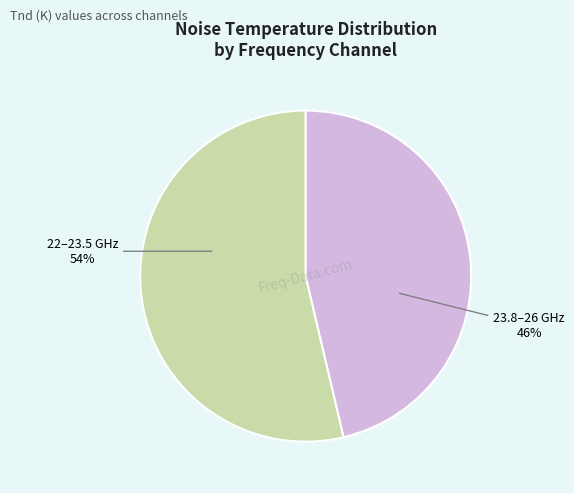

How many segments does this pie chart have?

2